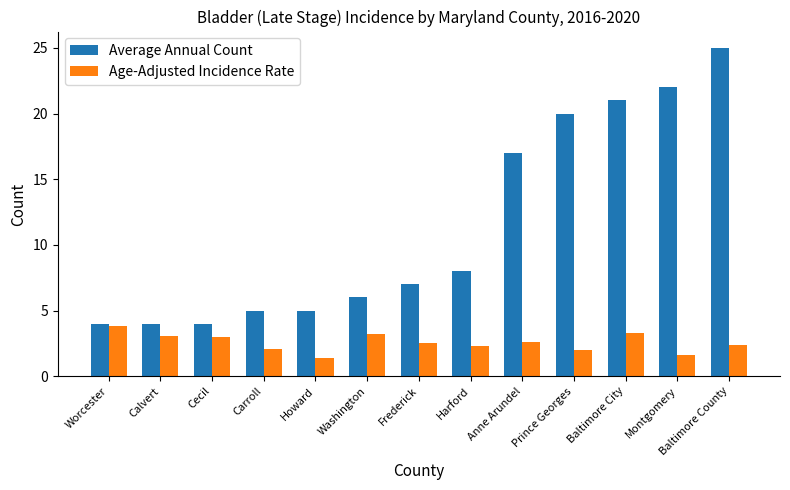

Which series has the largest total across all categories?

Average Annual Count